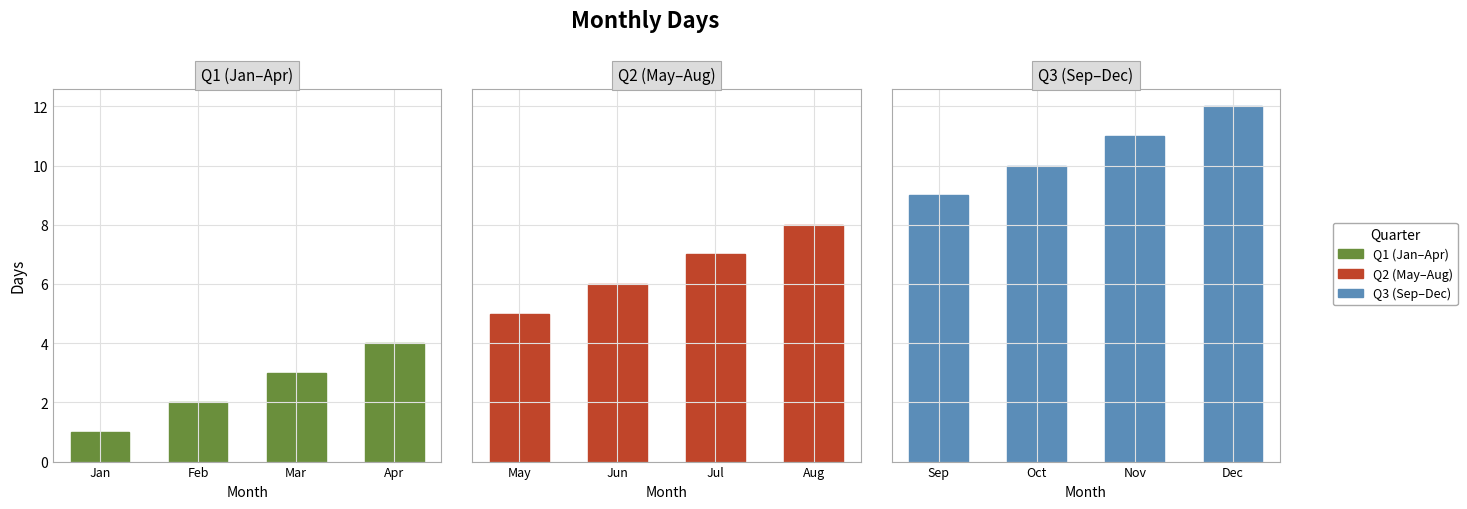

Which series has the widest spread of values?

Q1 (Jan–Apr)